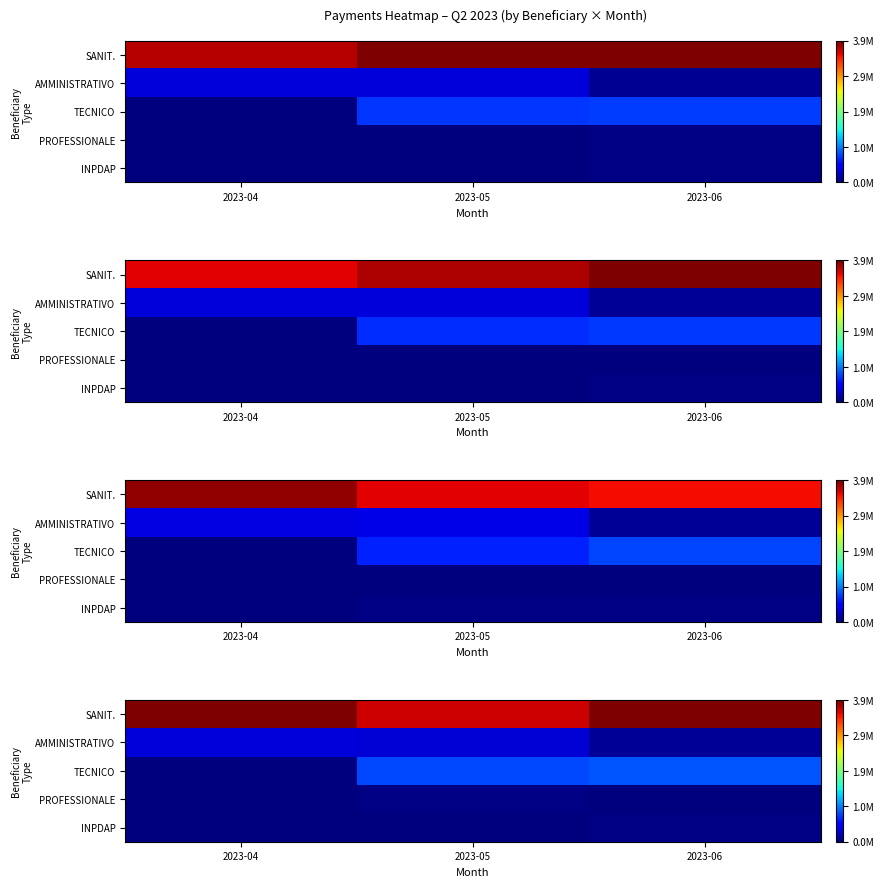

What is the sum of the SANIT. values at 2023-04 and 2023-05?

7498146.5